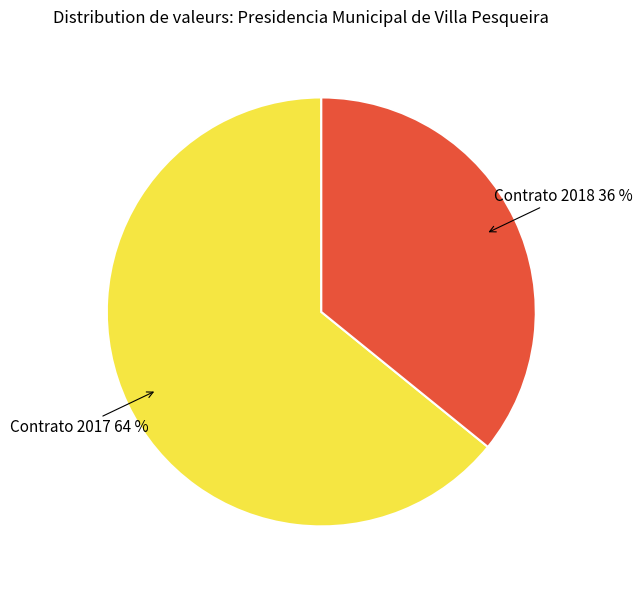

To the nearest percent, what is the difference between the largest and smallest slice percentages?

28%